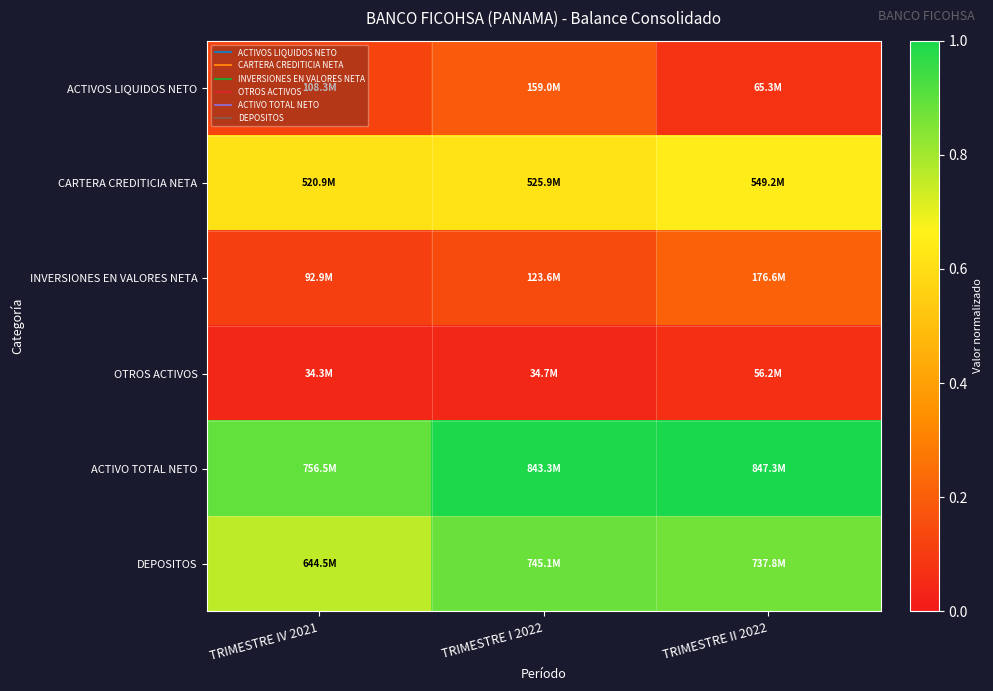

Reading left to right, extract all data points from this chart.

ACTIVOS LIQUIDOS NETO: TRIMESTRE IV 2021=0.1	TRIMESTRE I 2022=0.2	TRIMESTRE II 2022=0.1
CARTERA CREDITICIA NETA: TRIMESTRE IV 2021=0.6	TRIMESTRE I 2022=0.6	TRIMESTRE II 2022=0.6
INVERSIONES EN VALORES NETA: TRIMESTRE IV 2021=0.1	TRIMESTRE I 2022=0.1	TRIMESTRE II 2022=0.2
OTROS ACTIVOS: TRIMESTRE IV 2021=0.0	TRIMESTRE I 2022=0.0	TRIMESTRE II 2022=0.1
ACTIVO TOTAL NETO: TRIMESTRE IV 2021=0.9	TRIMESTRE I 2022=1.0	TRIMESTRE II 2022=1.0
DEPOSITOS: TRIMESTRE IV 2021=0.8	TRIMESTRE I 2022=0.9	TRIMESTRE II 2022=0.9